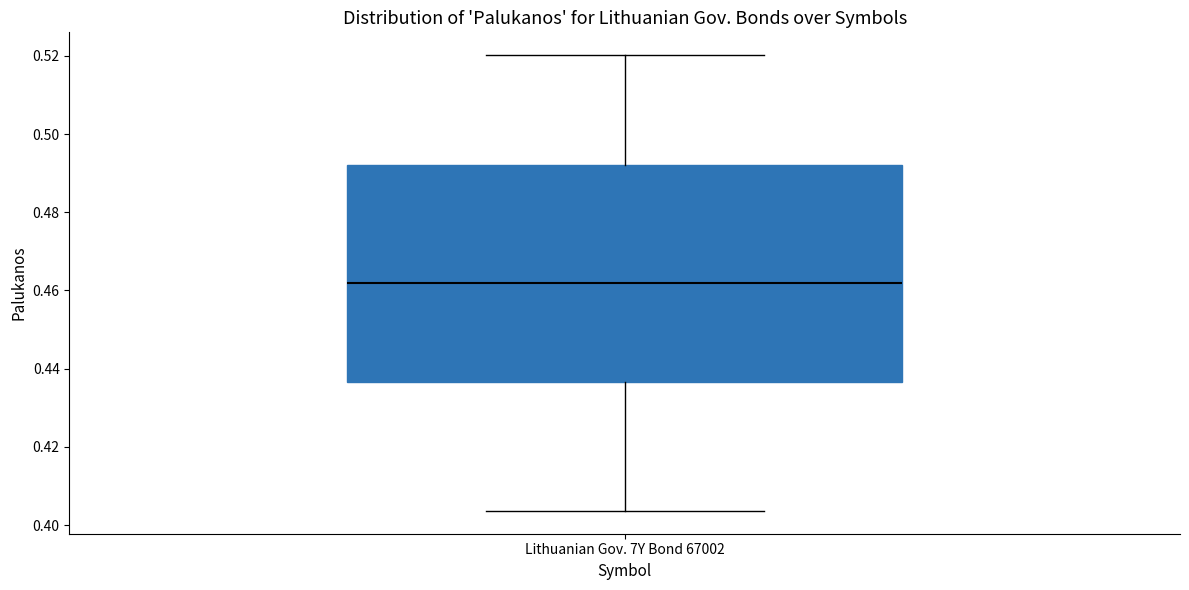

Transcribe this box plot: give where the median line is, the range the box spans, and where the two whiskers end, as read against the y-axis. The values are not printed on the chart, so give them approximately, as read against the axis.

median 0.462, box 0.436 to 0.492, whiskers 0.404 to 0.520